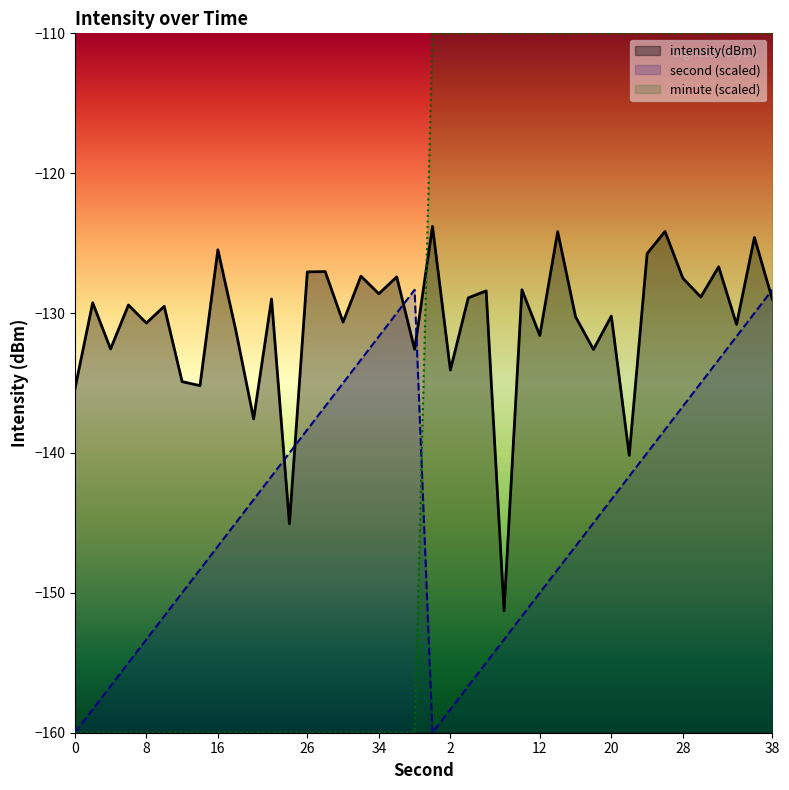

What is the minimum value shown in the chart?

-160.0